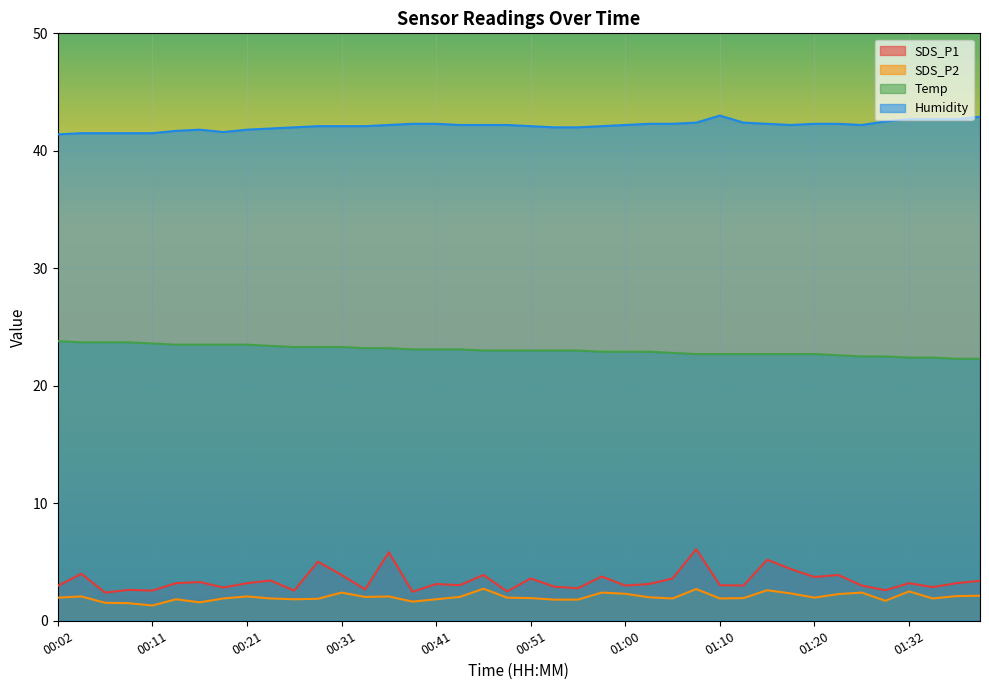

What is the sum of the SDS_P1 values at 01:40 and 00:55?

6.2